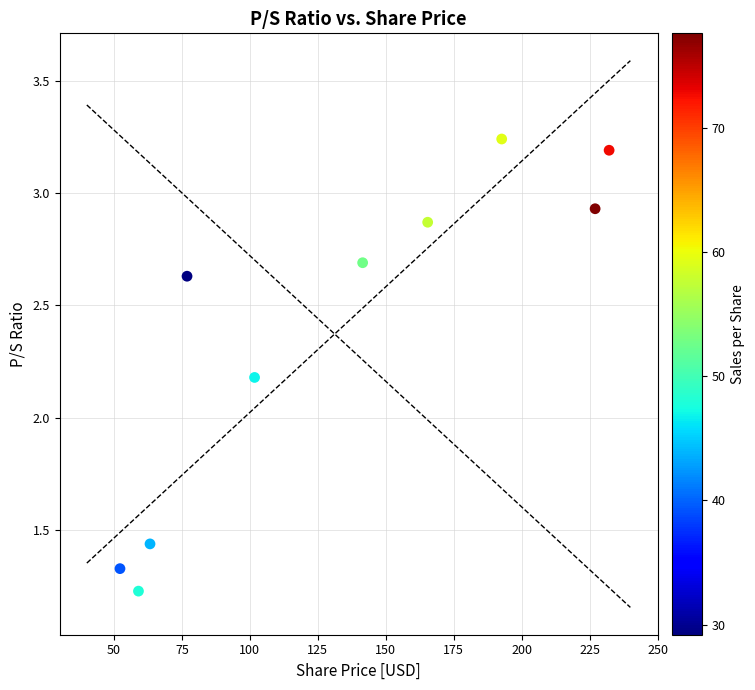

What is the average Y value?

2.4